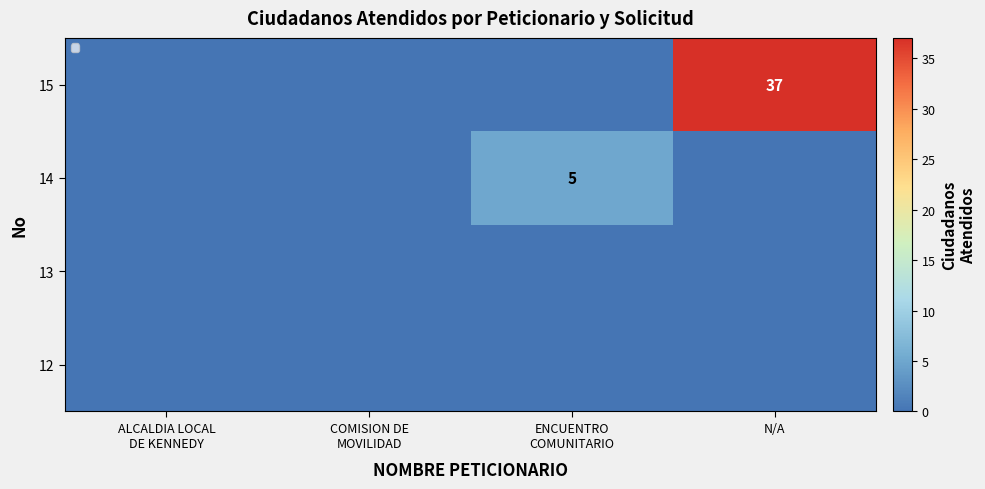

Is it true that 15 equals 37 at N/A?

True